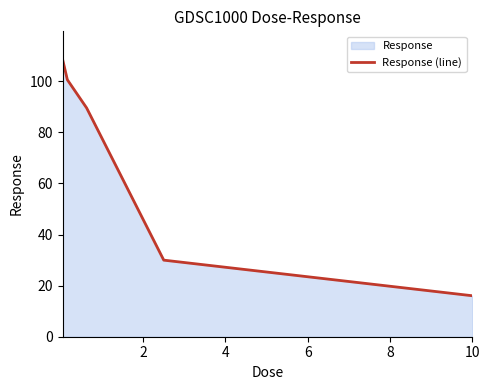

True or false: the data has more than 2 interior local peaks.

False